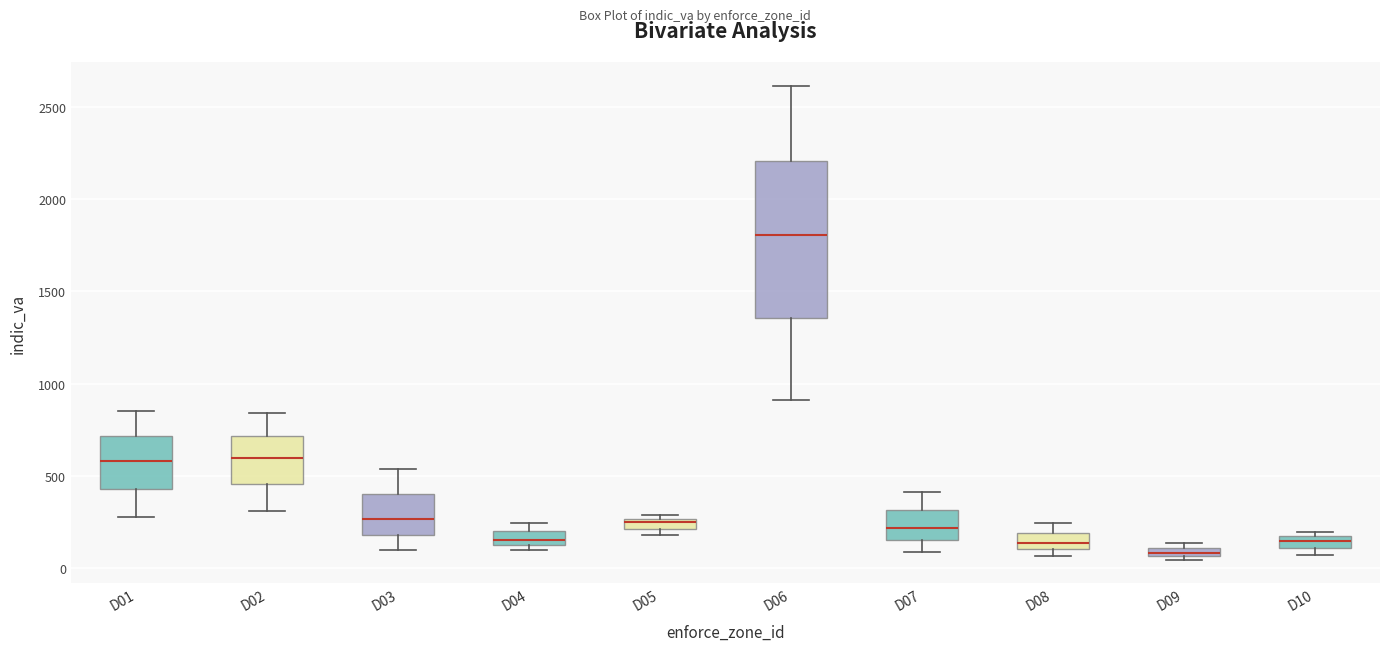

Where is the upper edge of the box for D04 on the y-axis? The values are not printed on the chart, so give them approximately, as read against the axis.

200